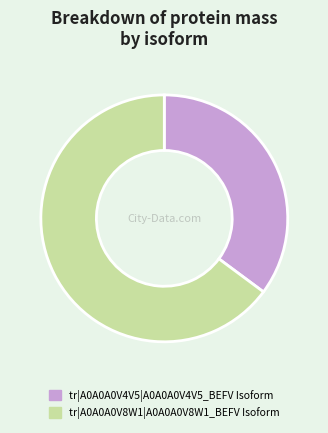

What is the ratio of the value at tr|A0A0A0V8W1|A0A0A0V8W1_BEFV Isoform to the value at tr|A0A0A0V4V5|A0A0A0V4V5_BEFV Isoform?

1.8